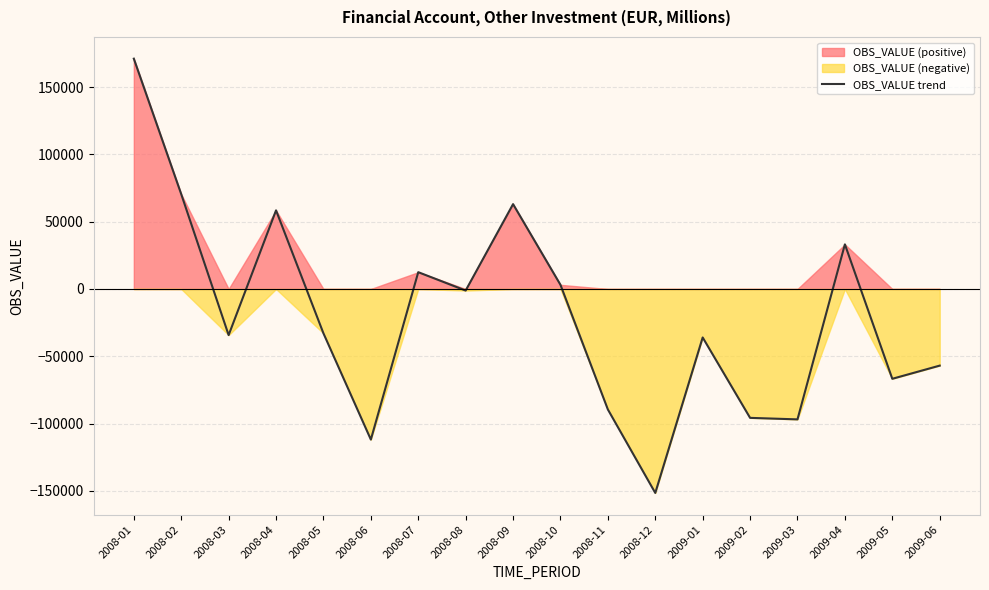

What value does the data have at 2008-01?

171086.4